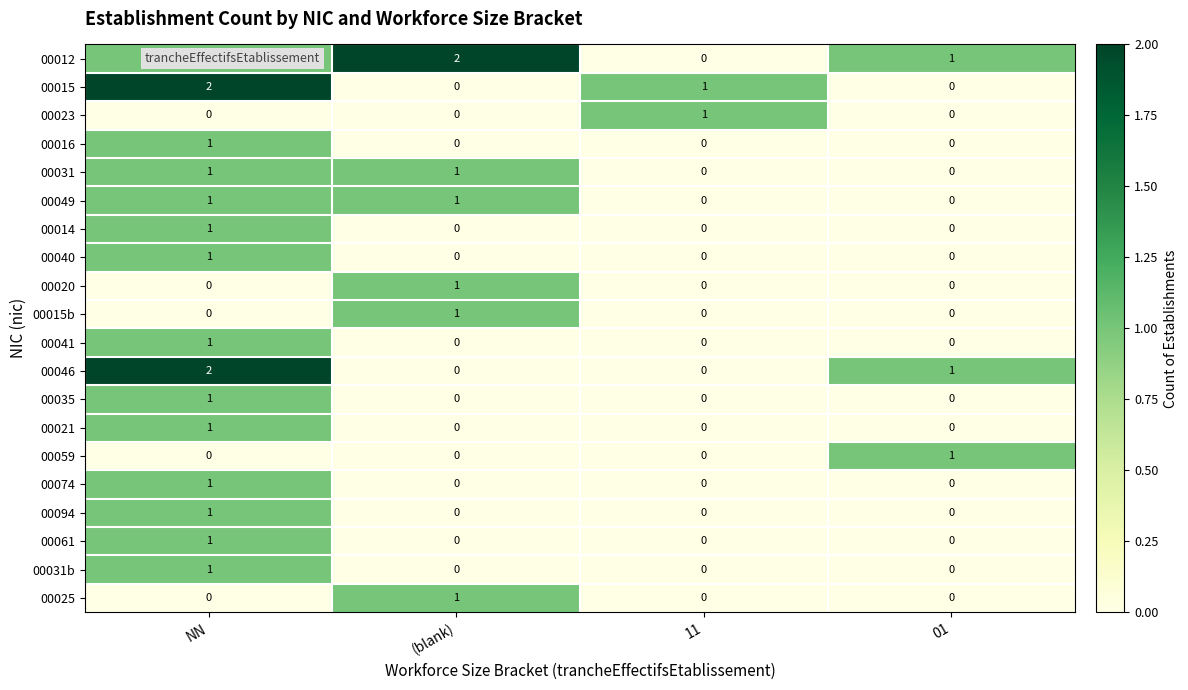

Is the value of 00020 at (blank) greater than the value of 00035 at 11?

Yes